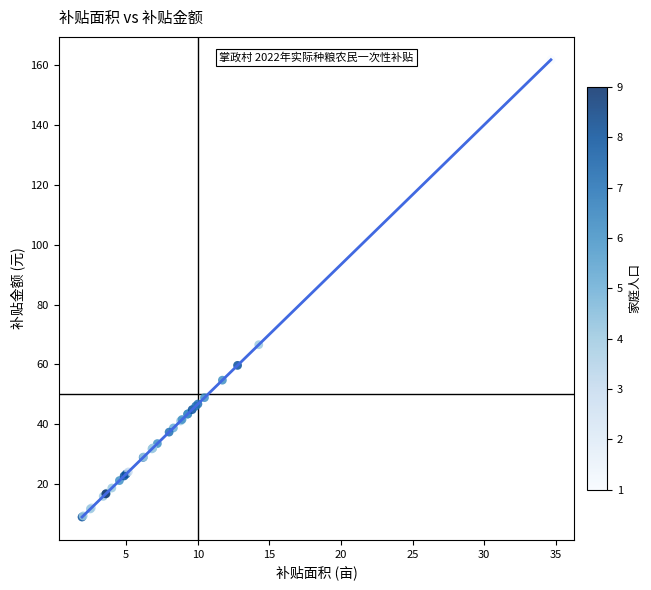

What Y value in the scatter plot is closest to 85?

66.6